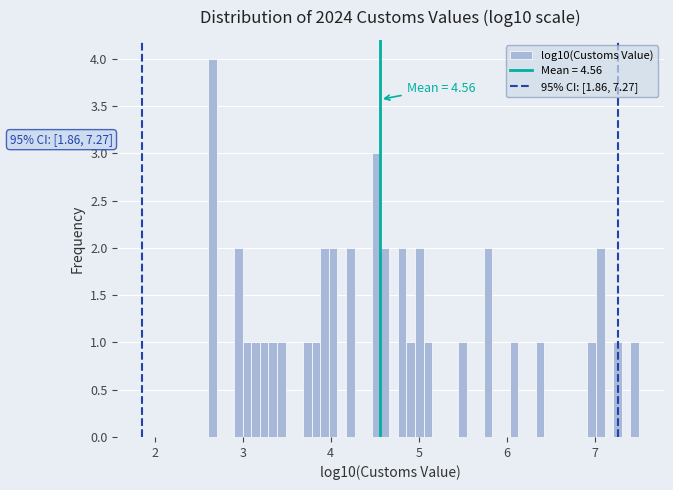

Read against the x-axis, roughly where is the centre of the tallest bar?

2.7